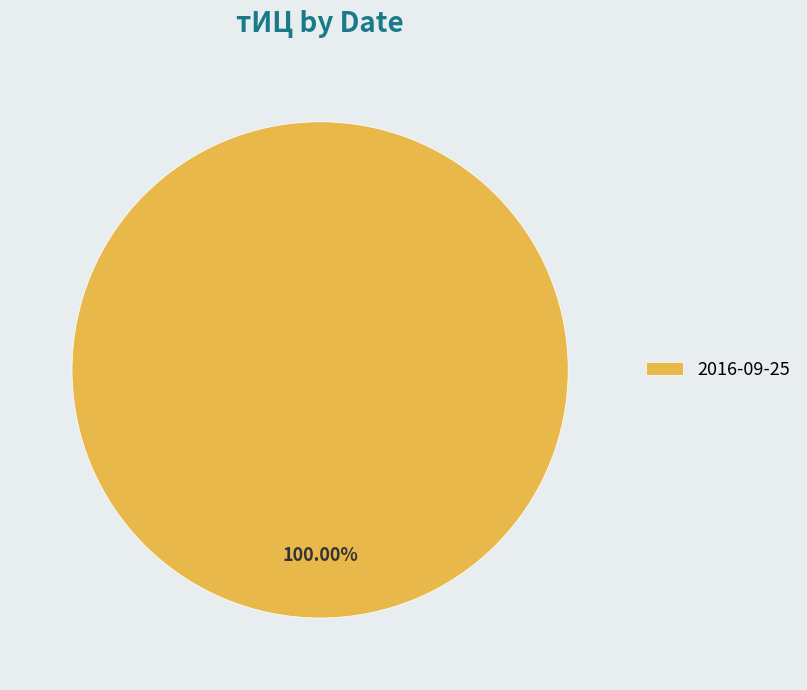

Which slice represents more than half of the pie?

2016-09-25